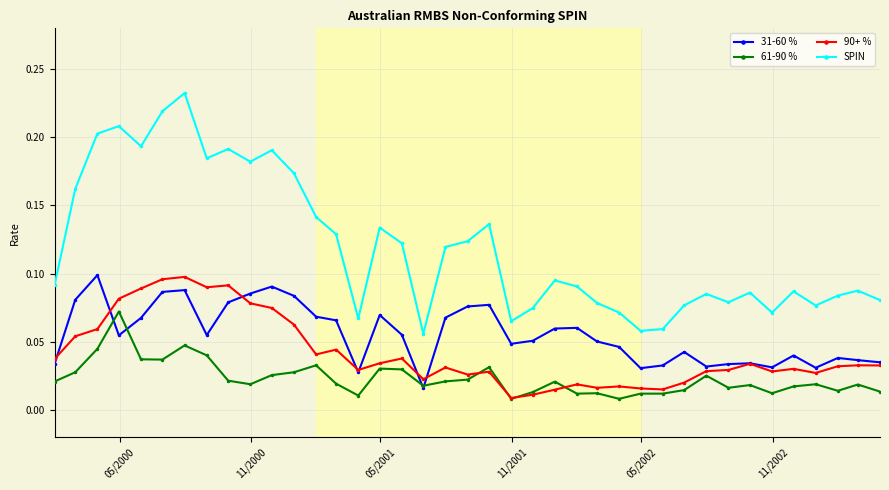

At how many categories does at least one series exceed 0?

39